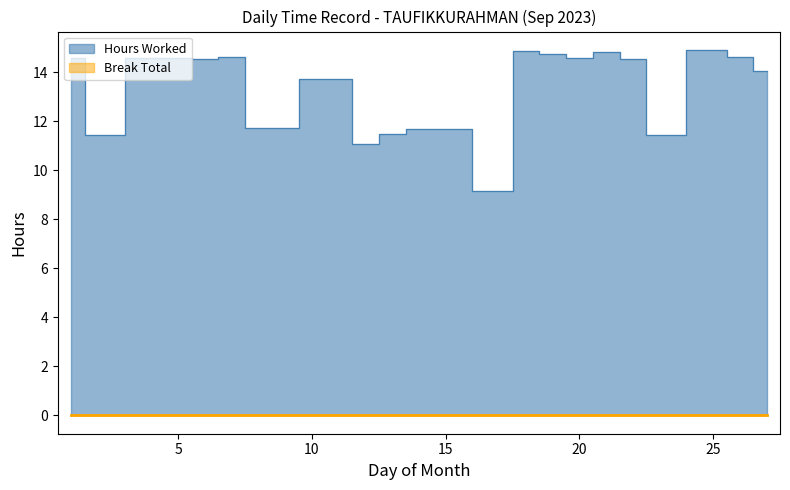

True or false: the data shows 15.4 at 8.

False